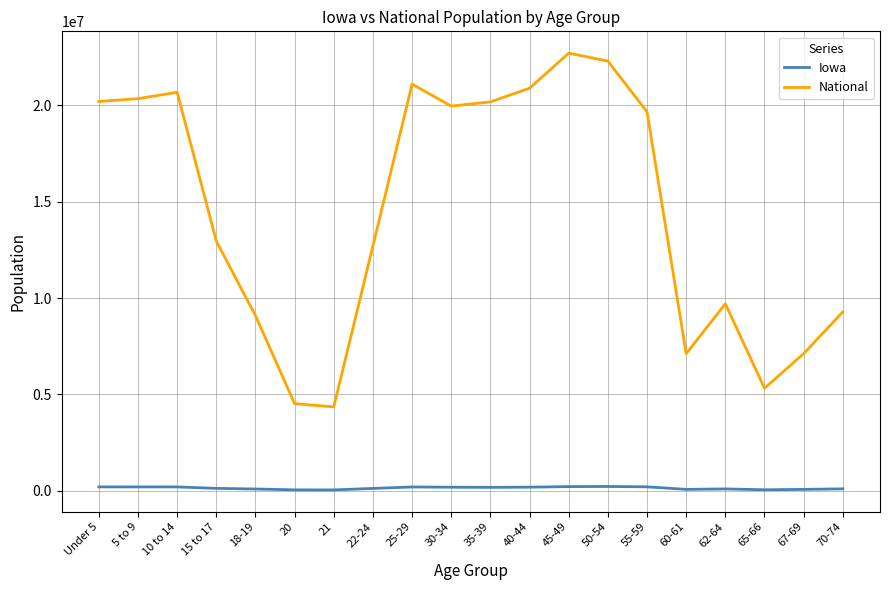

At which label is National closest to 13531442?

15 to 17